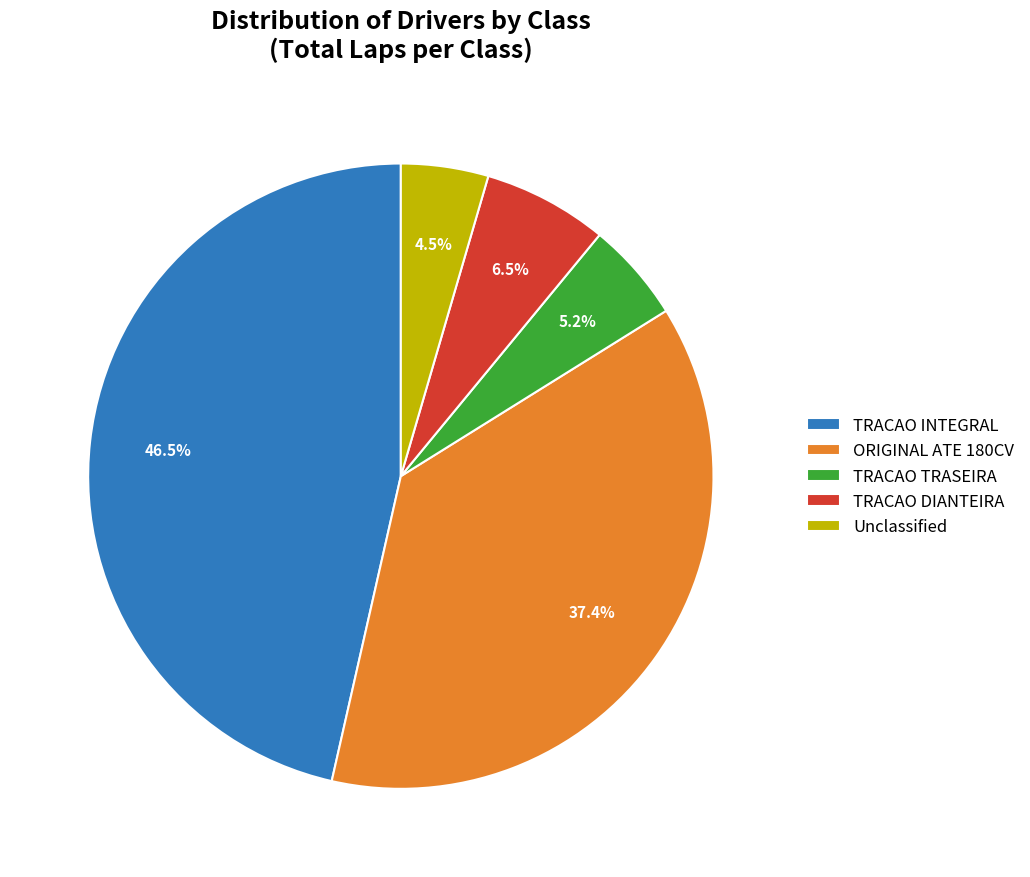

How much of the chart is everything except TRACAO DIANTEIRA?

93.5%